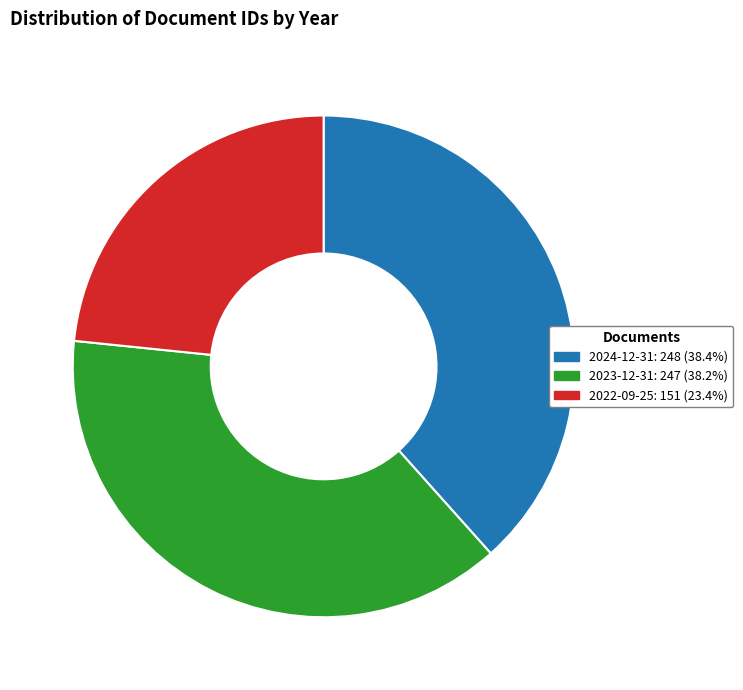

Which category has the smallest portion of the pie?

2022-09-25